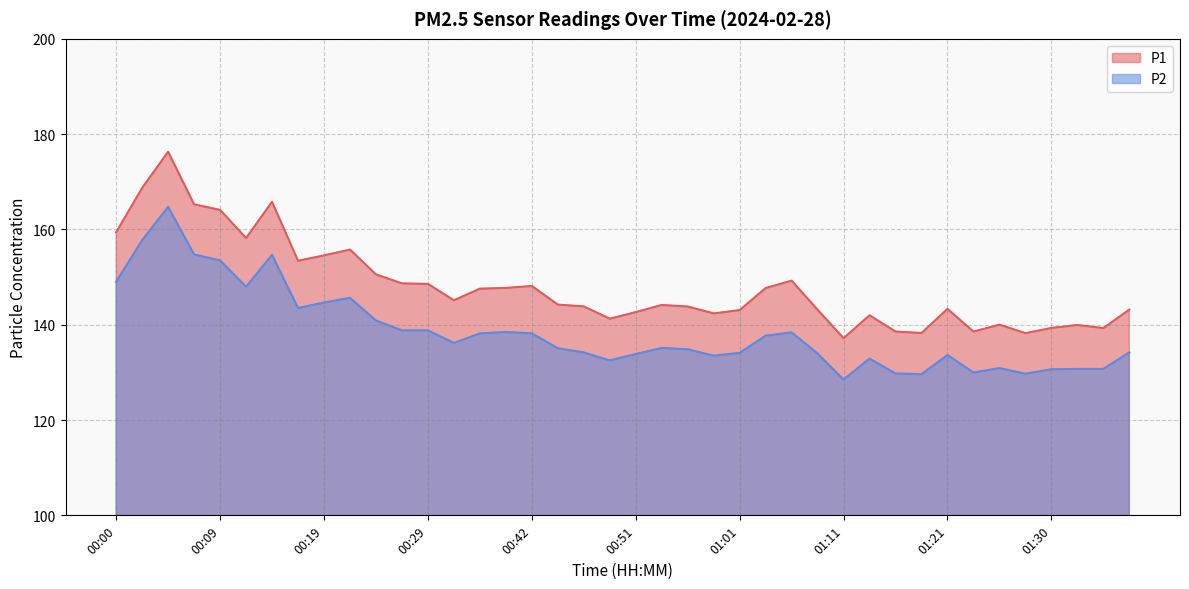

Is it true that P2 equals 228.4 at 01:01?

False